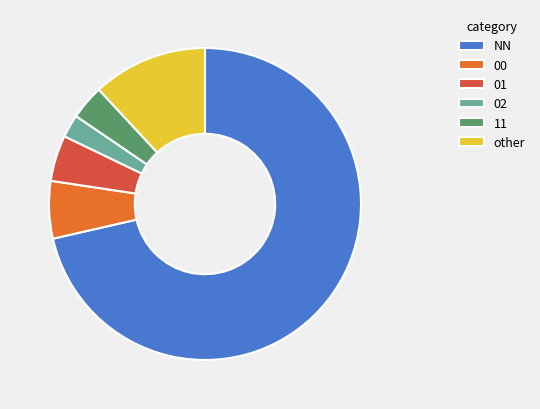

Which has a higher value, 01 or 11?

01